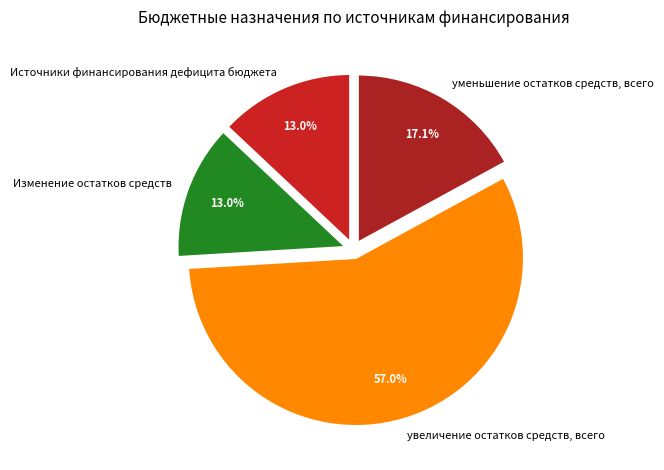

Between Изменение остатков средств and увеличение остатков средств, всего, which is larger?

увеличение остатков средств, всего